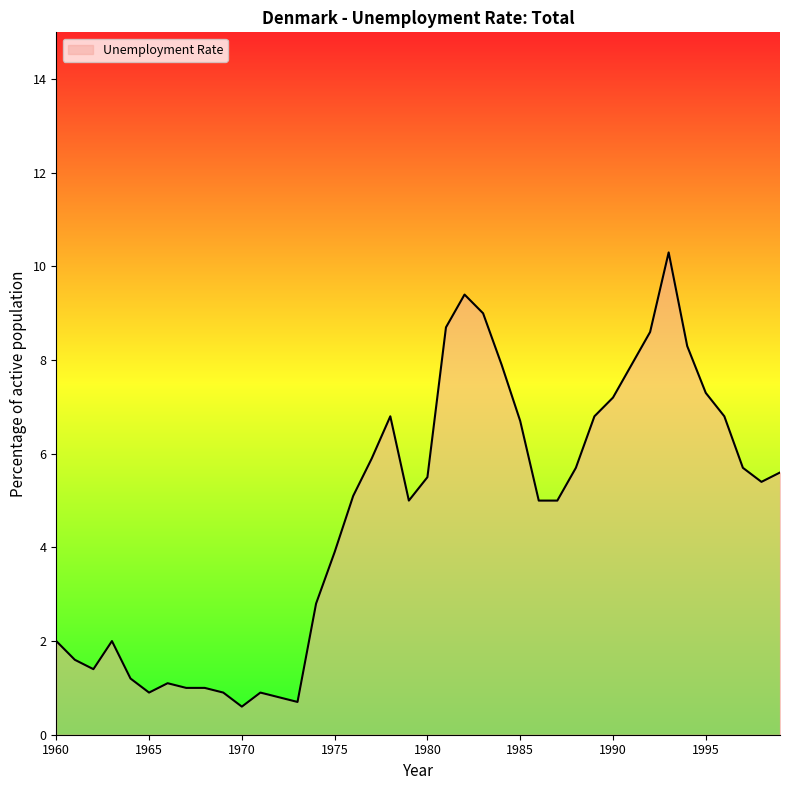

What is the difference between the maximum and minimum values?

9.7